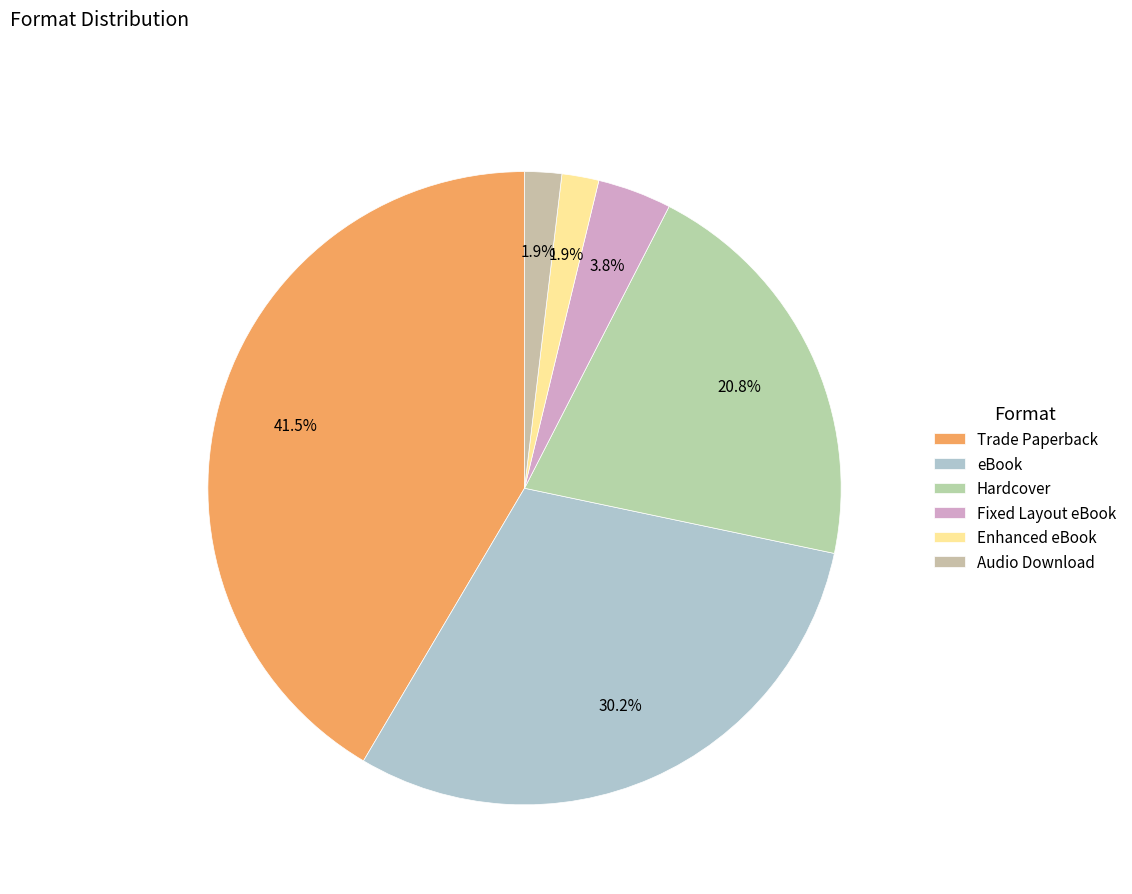

The Enhanced eBook slice represents 2% of the pie. True or false?

True